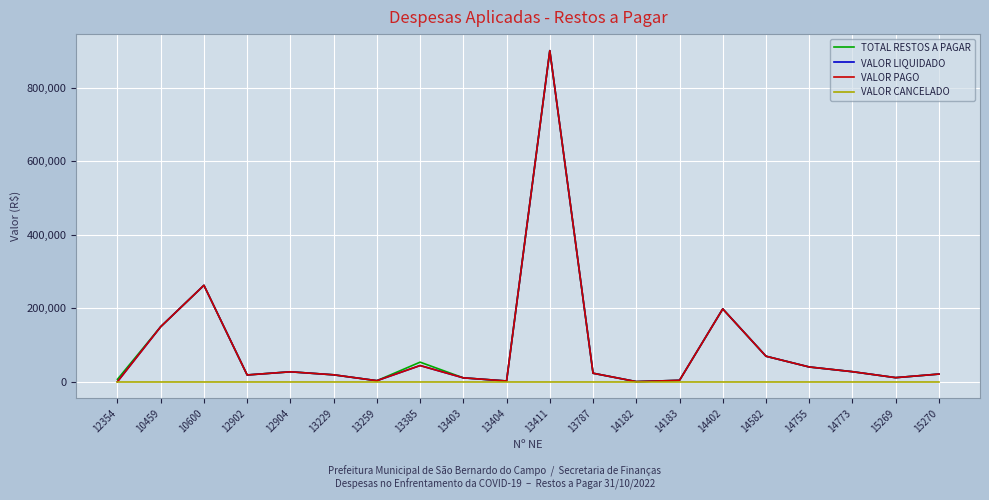

What position from the left is 13259?

7